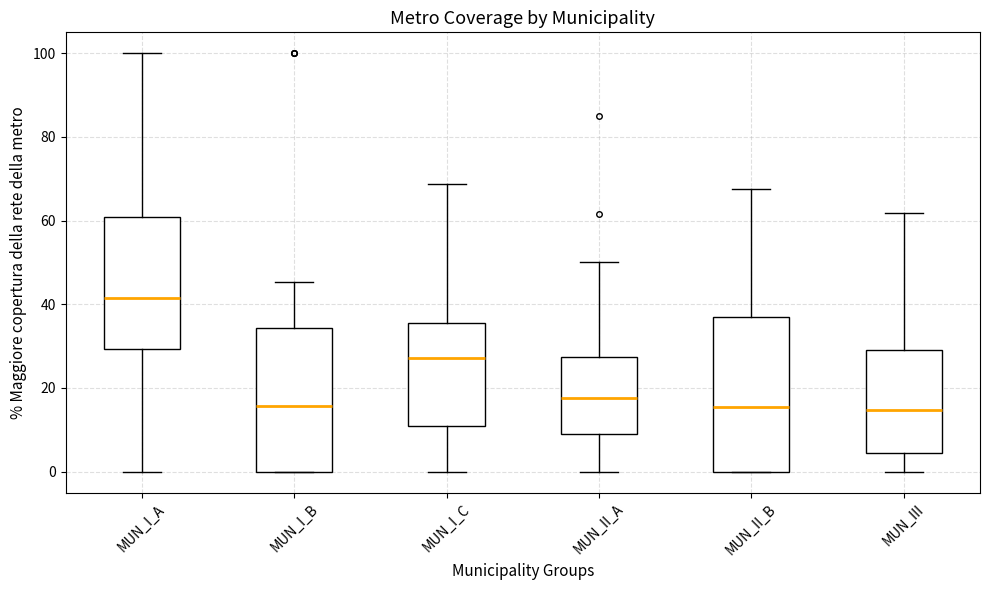

Where is the lower edge of the box for MUN_I_A on the y-axis? The values are not printed on the chart, so give them approximately, as read against the axis.

30